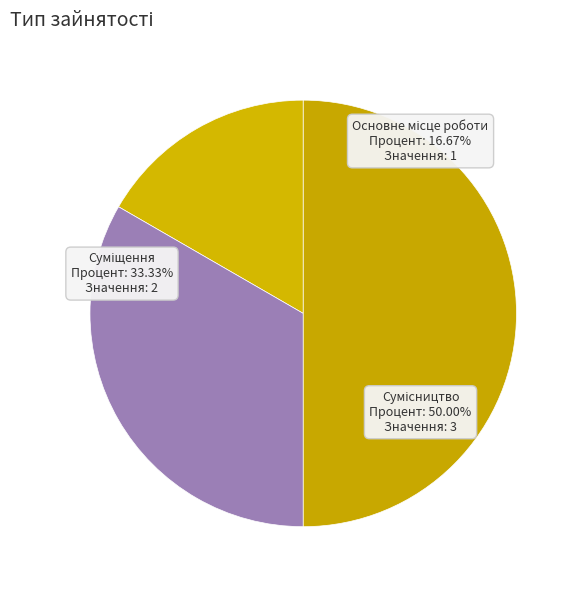

Rank the categories by value from highest to lowest.

Сумісництво, Суміщення, Основне місце роботи